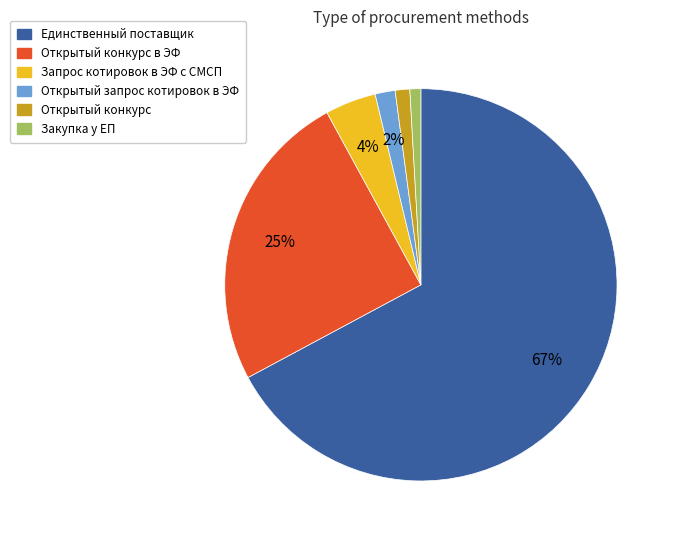

Do Запрос котировок в ЭФ с СМСП and Открытый запрос котировок в ЭФ together represent more than half of the pie?

No